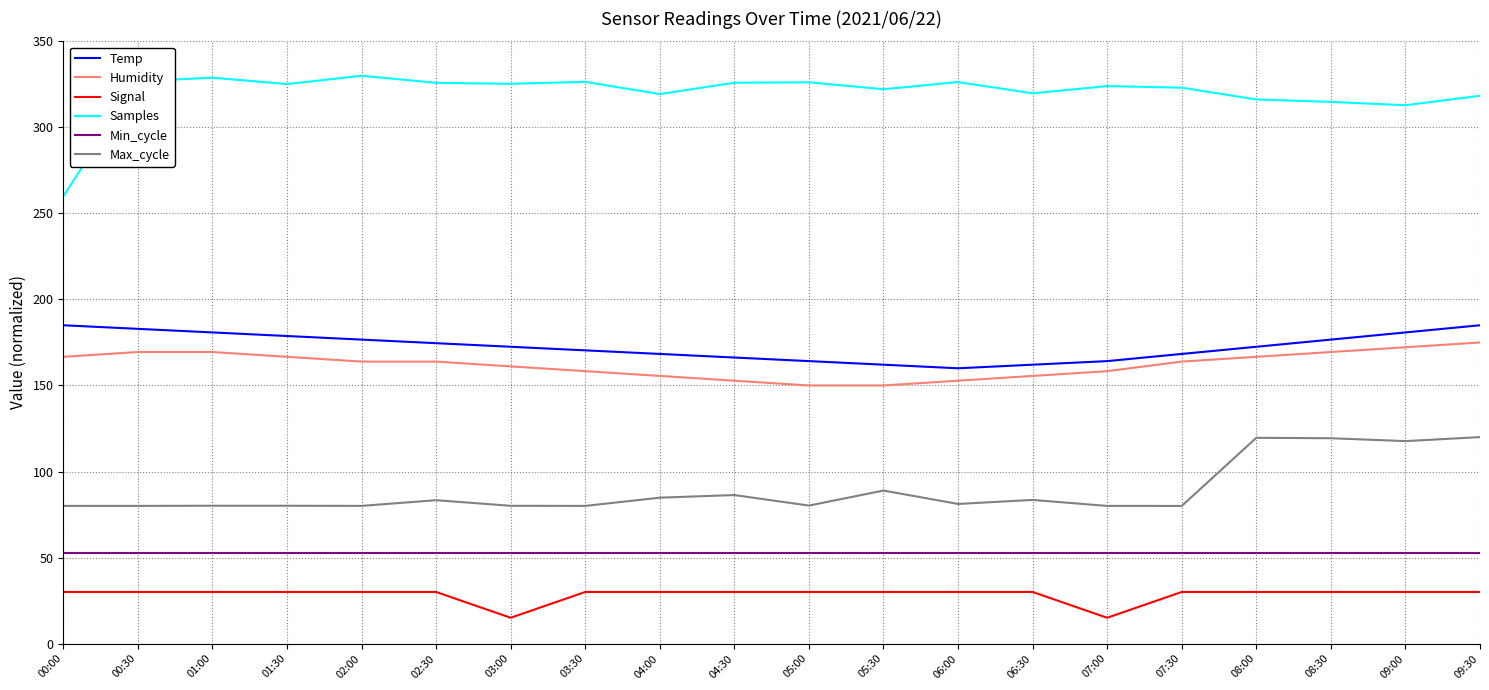

What is the smallest value displayed?

15.0